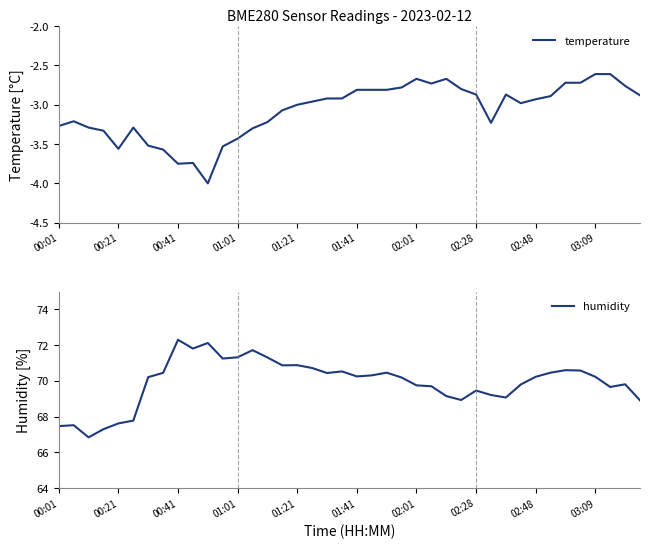

True or false: humidity and temperature cross at least once.

False